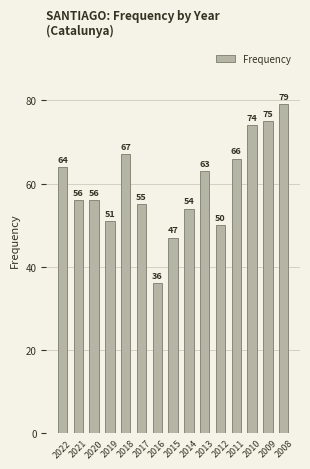

How many series are shown in this chart?

1